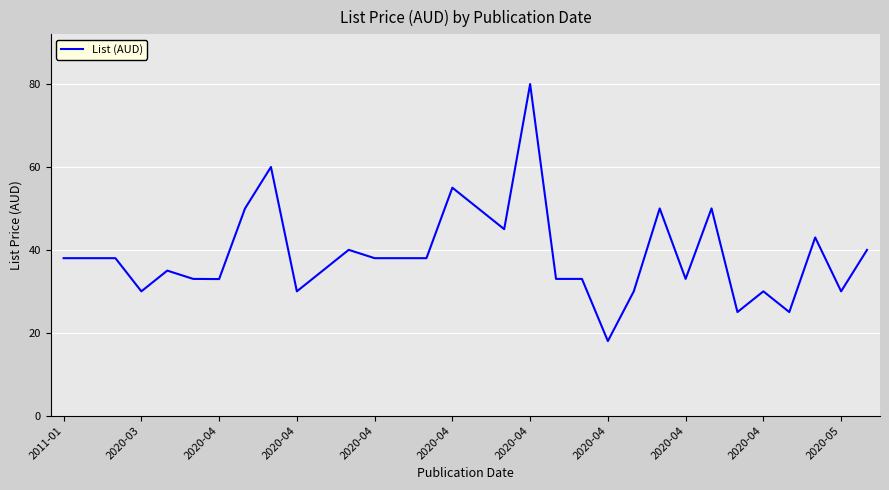

What is the maximum value shown in the chart?

80.0